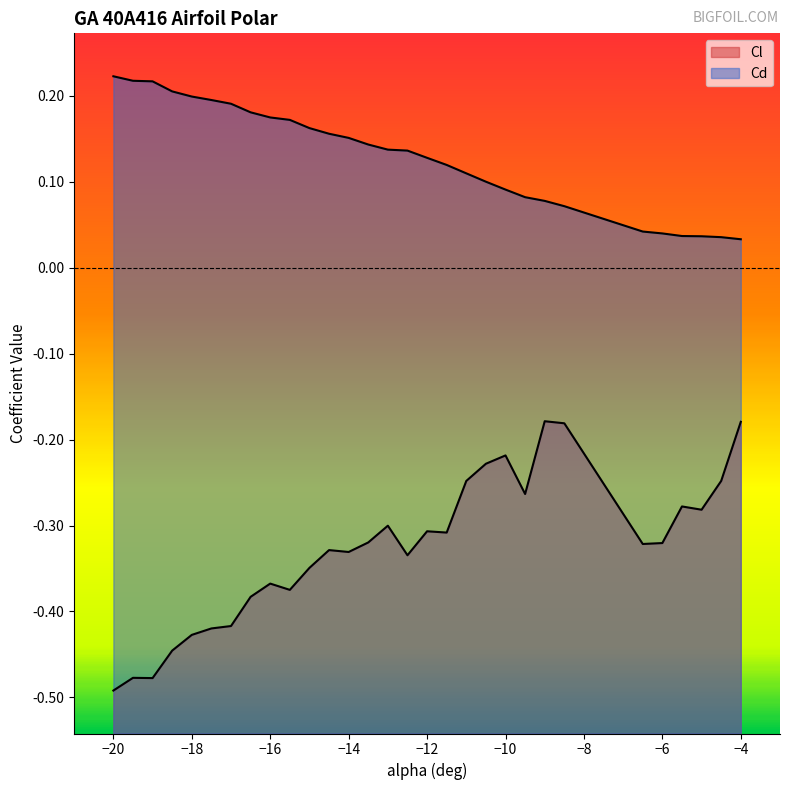

Rank the series by their average value, from lowest to highest.

Cl, Cd